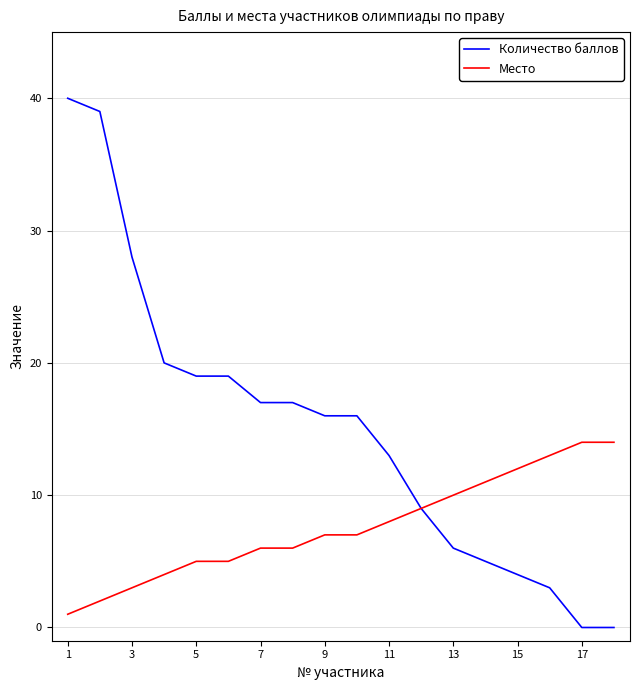

List the series in order of their overall mean, lowest first.

Место, Количество баллов